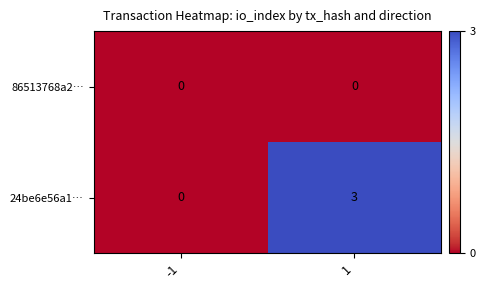

Rank the series by their maximum value, from highest to lowest.

24be6e56a1…, 86513768a2…